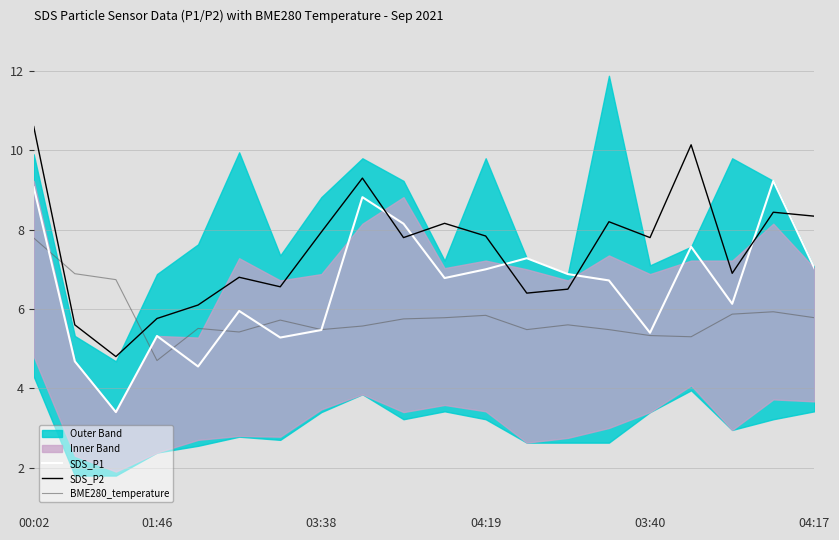

What value does the SDS_P1 series have at 12?

7.3